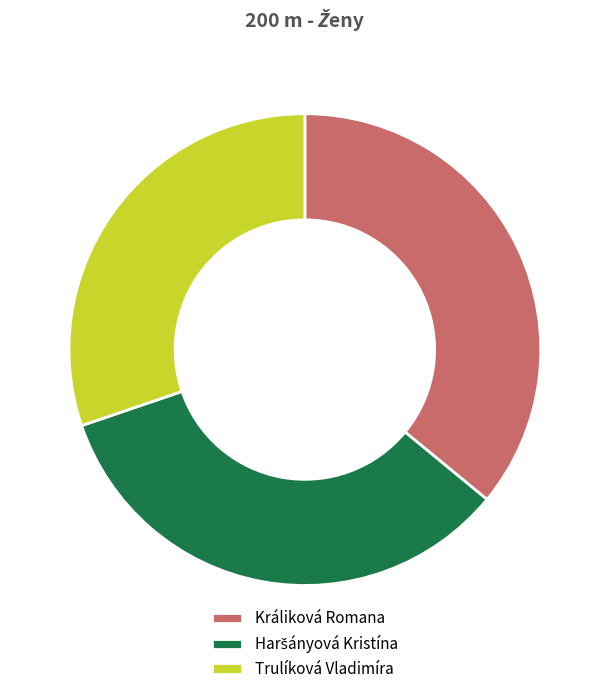

Combined, do Králiková Romana and Trulíková Vladimíra account for over 50%?

Yes